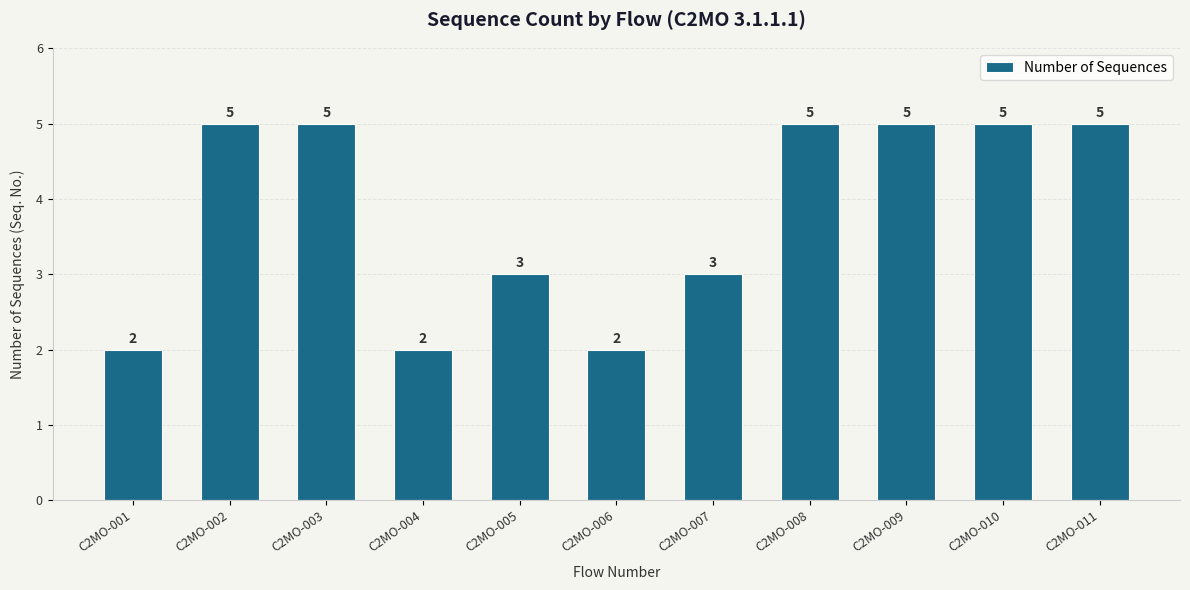

What is the smallest value displayed?

2